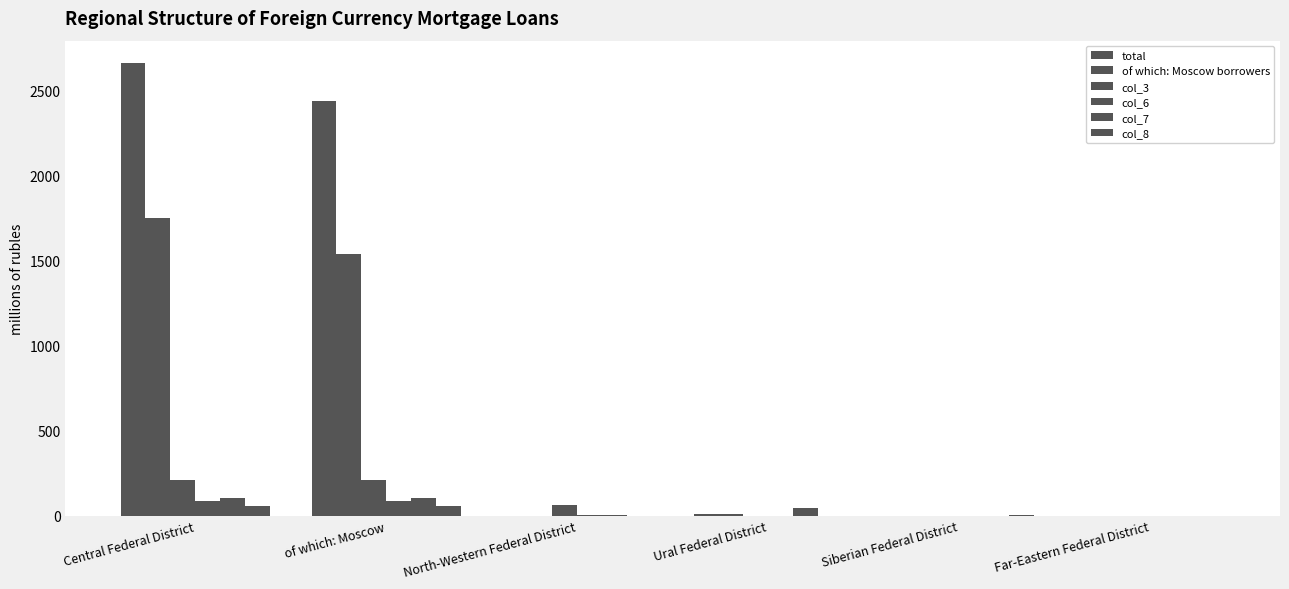

Are the bars grouped side by side (vs. stacked)?

Yes